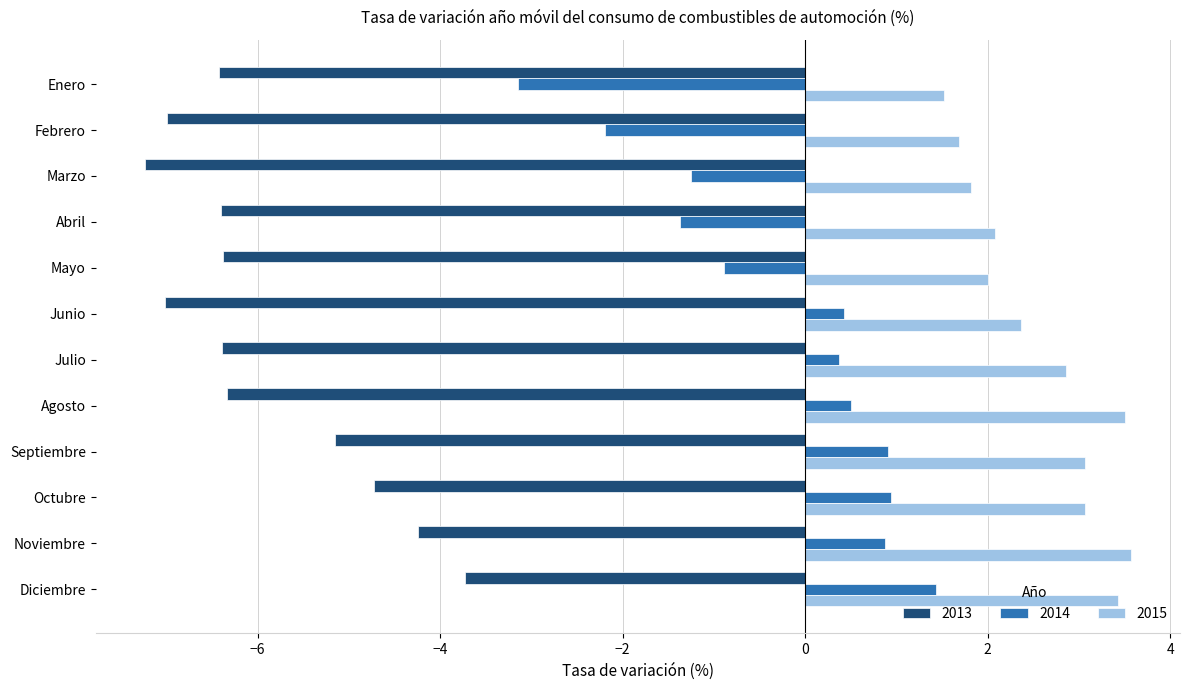

What is the total value across all series at Abril?

-5.7